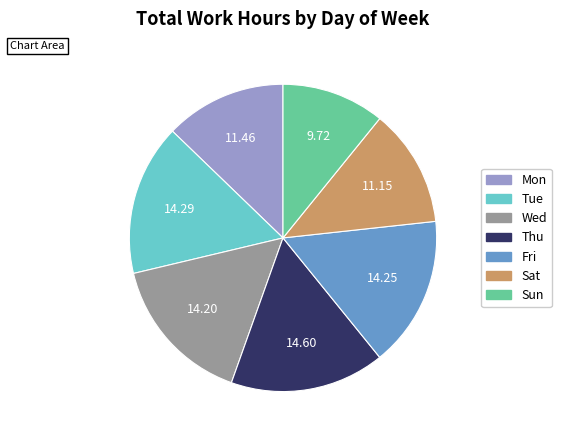

Do Tue and Thu together represent more than half of the pie?

No